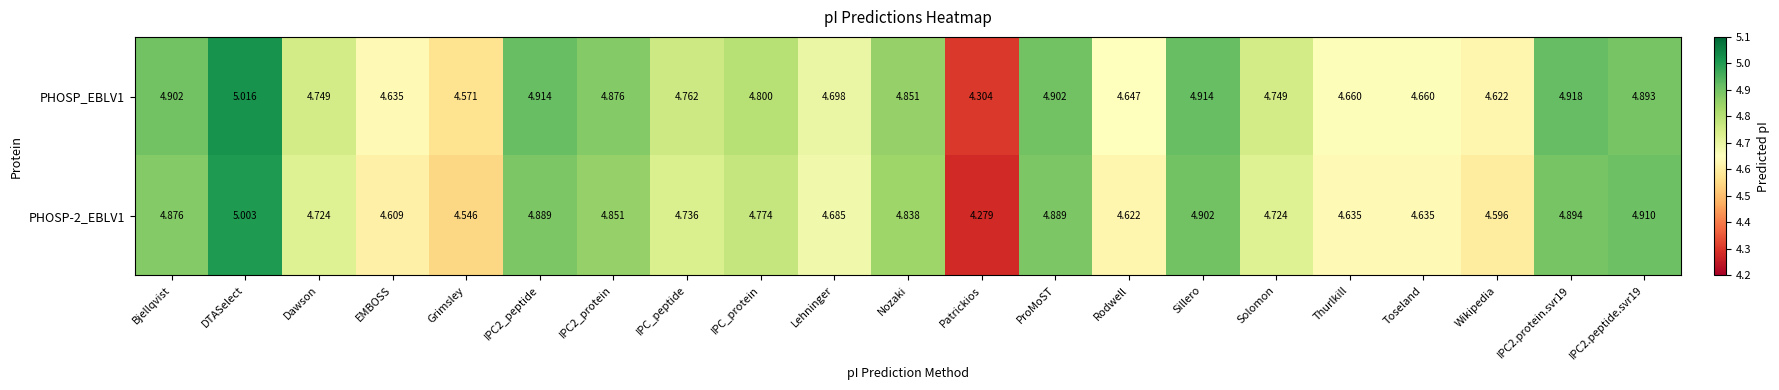

List the series in order of their overall mean, highest first.

PHOSP_EBLV1, PHOSP-2_EBLV1